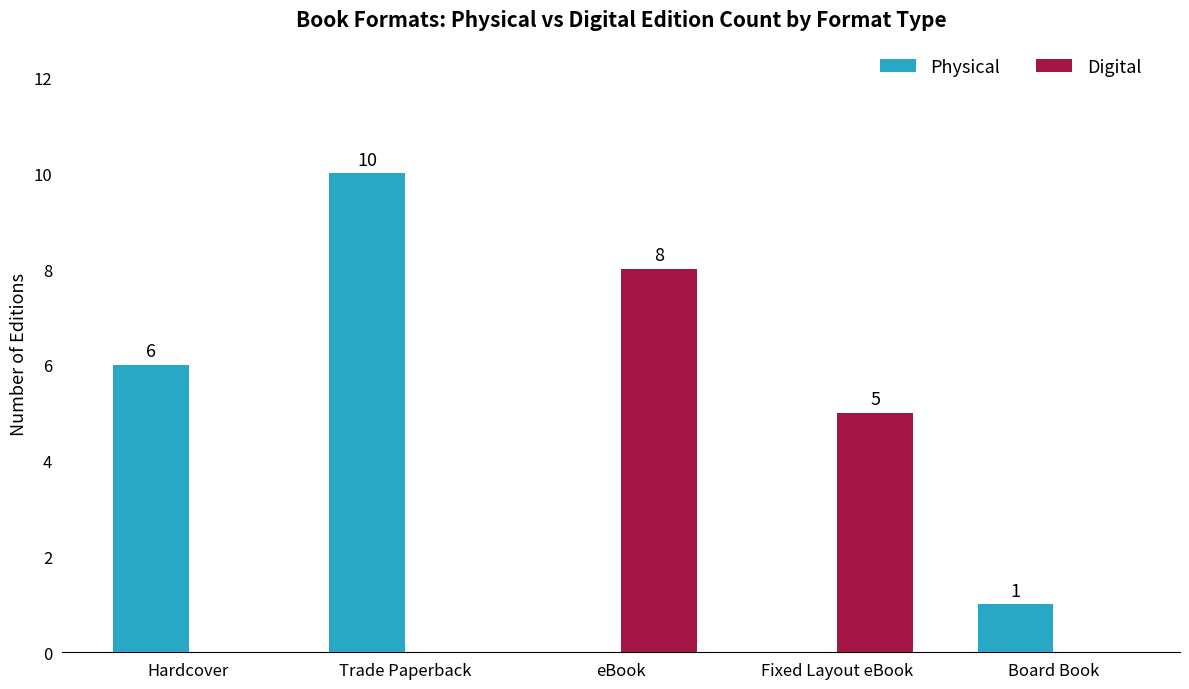

At which category is the sum across all series the highest?

Trade Paperback